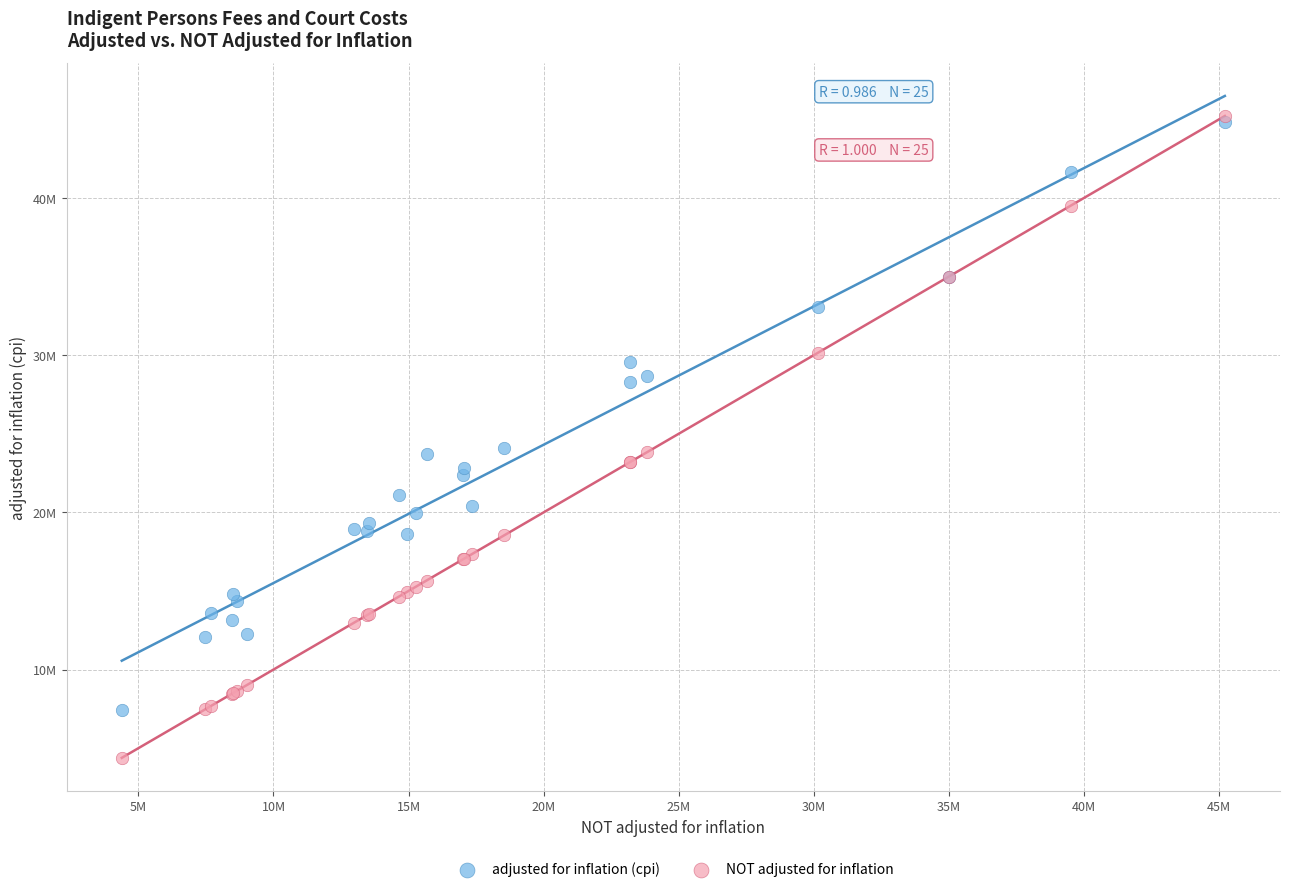

What are all the series names shown in the legend?

adjusted for inflation (cpi), NOT adjusted for inflation